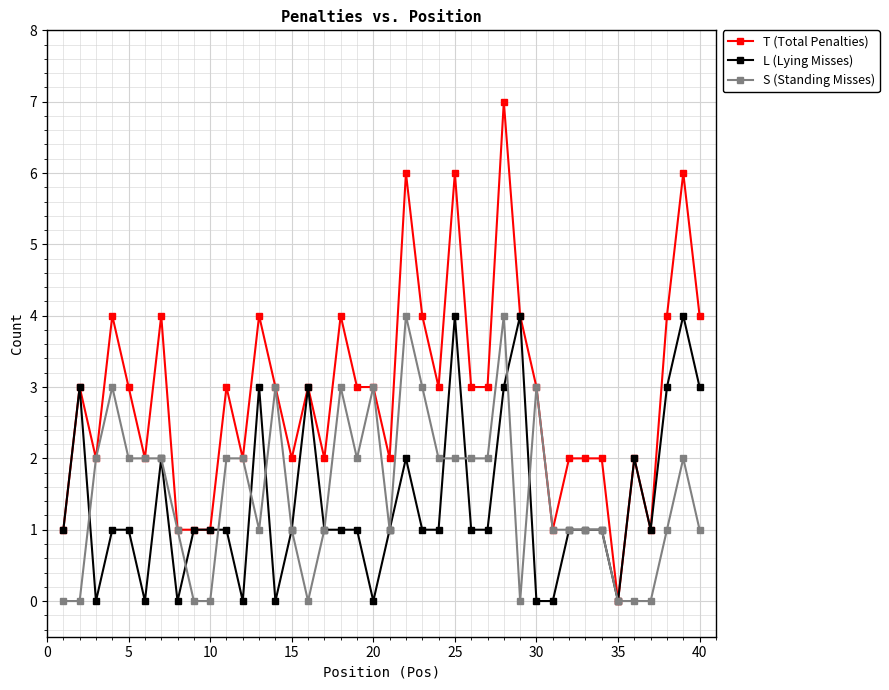

Which series has the largest total across all categories?

T (Total Penalties)